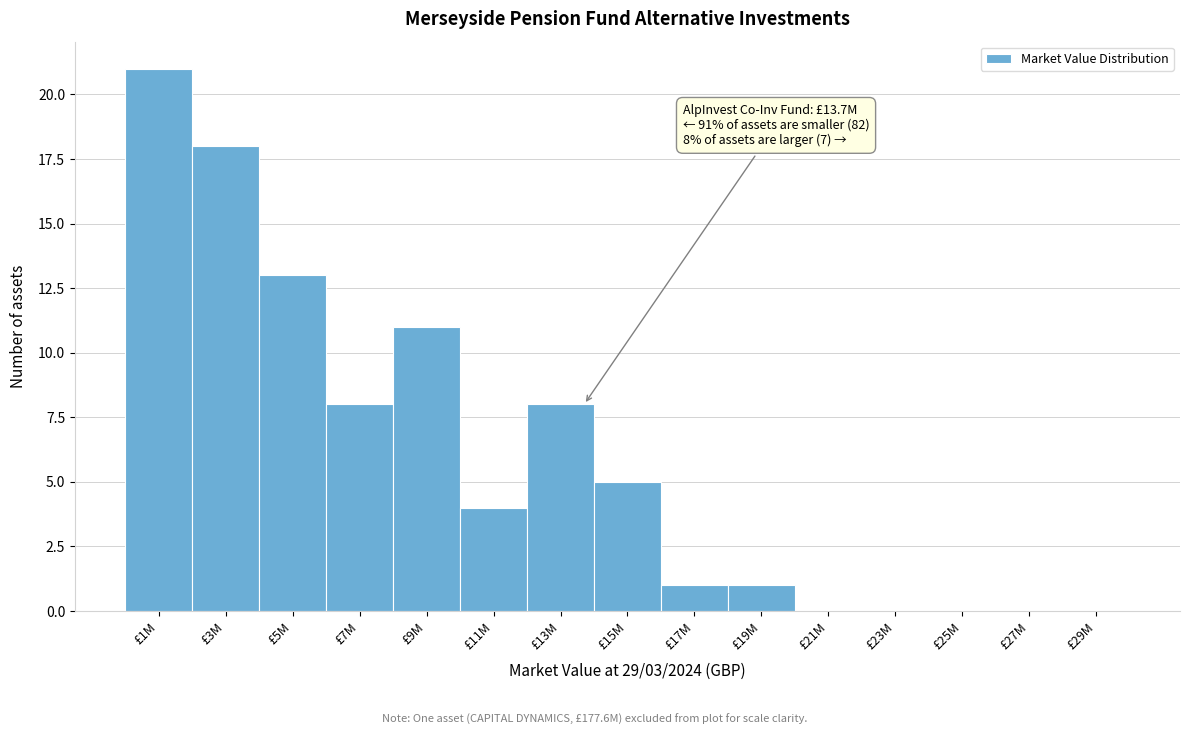

Reading right to left, extract all data points from this chart.

£29M=0	£27M=0	£25M=0	£23M=0	£21M=0	£19M=1	£17M=1	£15M=5	£13M=8	£11M=4	£9M=11	£7M=8	£5M=13	£3M=18	£1M=21